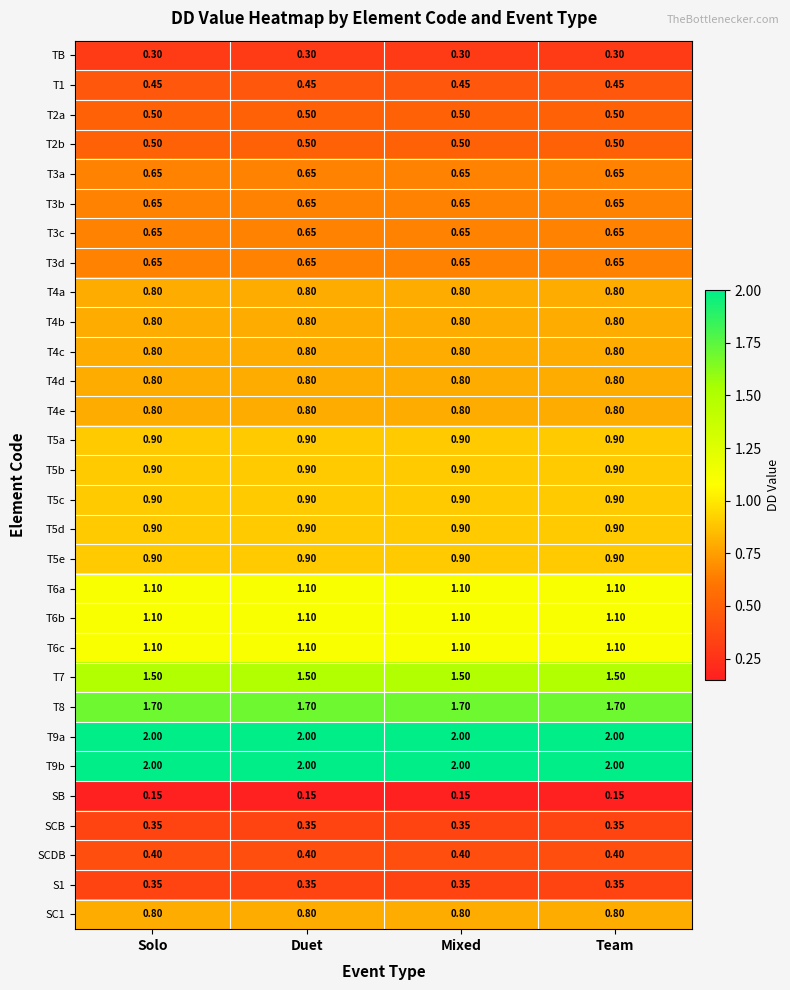

Reading left to right, transcribe all the data shown in this chart.

TB: Solo=0.3	Duet=0.3	Mixed=0.3	Team=0.3
T1: Solo=0.5	Duet=0.5	Mixed=0.5	Team=0.5
T2a: Solo=0.5	Duet=0.5	Mixed=0.5	Team=0.5
T2b: Solo=0.5	Duet=0.5	Mixed=0.5	Team=0.5
T3a: Solo=0.7	Duet=0.7	Mixed=0.7	Team=0.7
T3b: Solo=0.7	Duet=0.7	Mixed=0.7	Team=0.7
T3c: Solo=0.7	Duet=0.7	Mixed=0.7	Team=0.7
T3d: Solo=0.7	Duet=0.7	Mixed=0.7	Team=0.7
T4a: Solo=0.8	Duet=0.8	Mixed=0.8	Team=0.8
T4b: Solo=0.8	Duet=0.8	Mixed=0.8	Team=0.8
T4c: Solo=0.8	Duet=0.8	Mixed=0.8	Team=0.8
T4d: Solo=0.8	Duet=0.8	Mixed=0.8	Team=0.8
T4e: Solo=0.8	Duet=0.8	Mixed=0.8	Team=0.8
T5a: Solo=0.9	Duet=0.9	Mixed=0.9	Team=0.9
T5b: Solo=0.9	Duet=0.9	Mixed=0.9	Team=0.9
T5c: Solo=0.9	Duet=0.9	Mixed=0.9	Team=0.9
T5d: Solo=0.9	Duet=0.9	Mixed=0.9	Team=0.9
T5e: Solo=0.9	Duet=0.9	Mixed=0.9	Team=0.9
T6a: Solo=1.1	Duet=1.1	Mixed=1.1	Team=1.1
T6b: Solo=1.1	Duet=1.1	Mixed=1.1	Team=1.1
T6c: Solo=1.1	Duet=1.1	Mixed=1.1	Team=1.1
T7: Solo=1.5	Duet=1.5	Mixed=1.5	Team=1.5
T8: Solo=1.7	Duet=1.7	Mixed=1.7	Team=1.7
T9a: Solo=2.0	Duet=2.0	Mixed=2.0	Team=2.0
T9b: Solo=2.0	Duet=2.0	Mixed=2.0	Team=2.0
SB: Solo=0.1	Duet=0.1	Mixed=0.1	Team=0.1
SCB: Solo=0.3	Duet=0.3	Mixed=0.3	Team=0.3
SCDB: Solo=0.4	Duet=0.4	Mixed=0.4	Team=0.4
S1: Solo=0.3	Duet=0.3	Mixed=0.3	Team=0.3
SC1: Solo=0.8	Duet=0.8	Mixed=0.8	Team=0.8